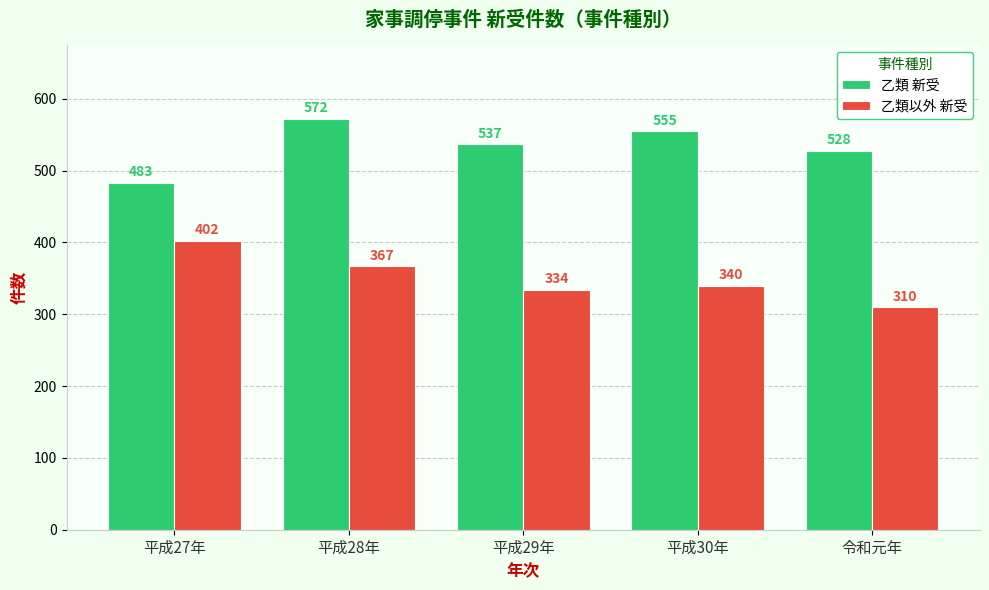

Which category has the lowest value in the 乙類 新受 series?

平成27年